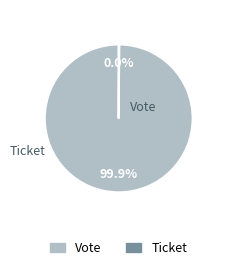

Which category accounts for the majority?

Vote